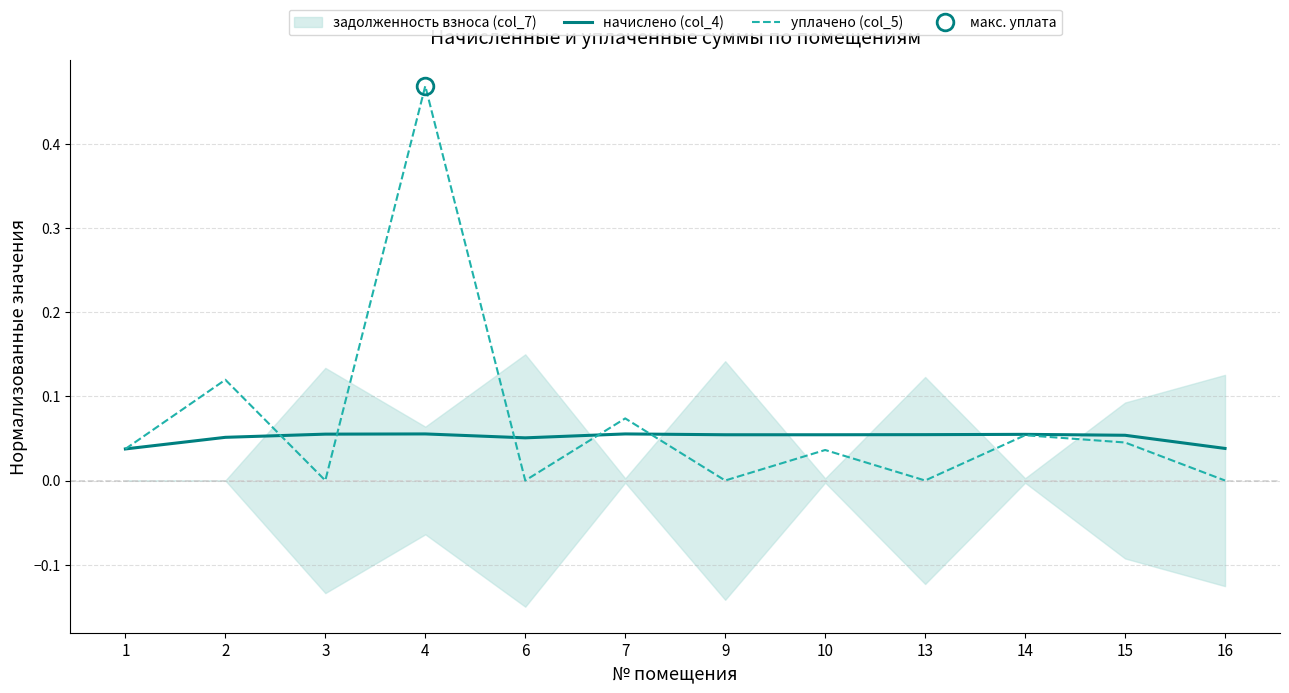

What is the difference between the maximum and second lowest values in the уплачено (col_5) series?

0.5